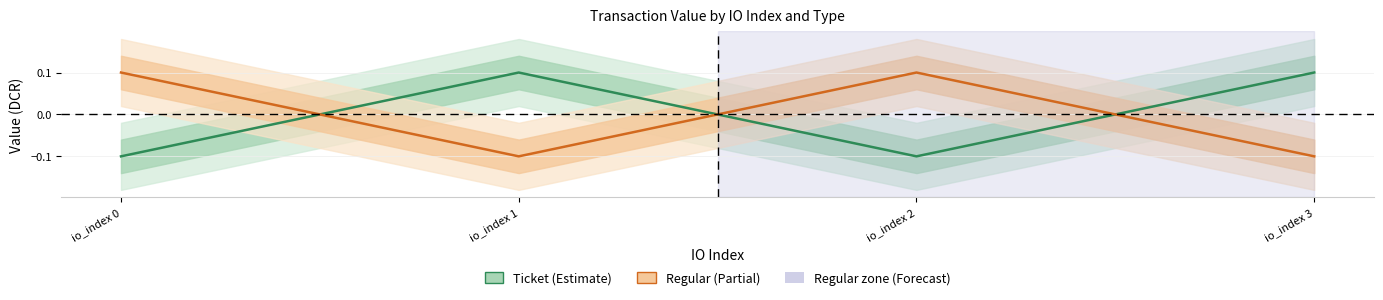

True or false: Ticket and Regular cross at least once.

True